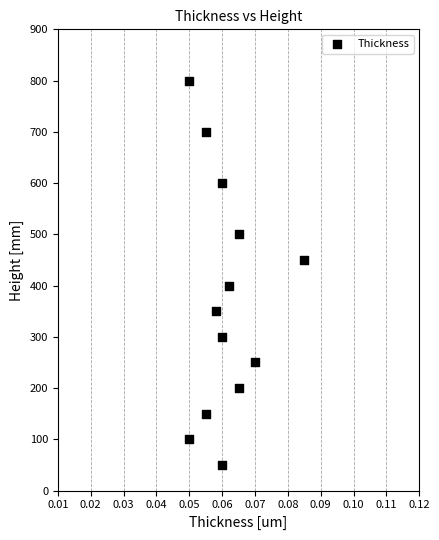

What is the range of Y values (max minus min)?

750